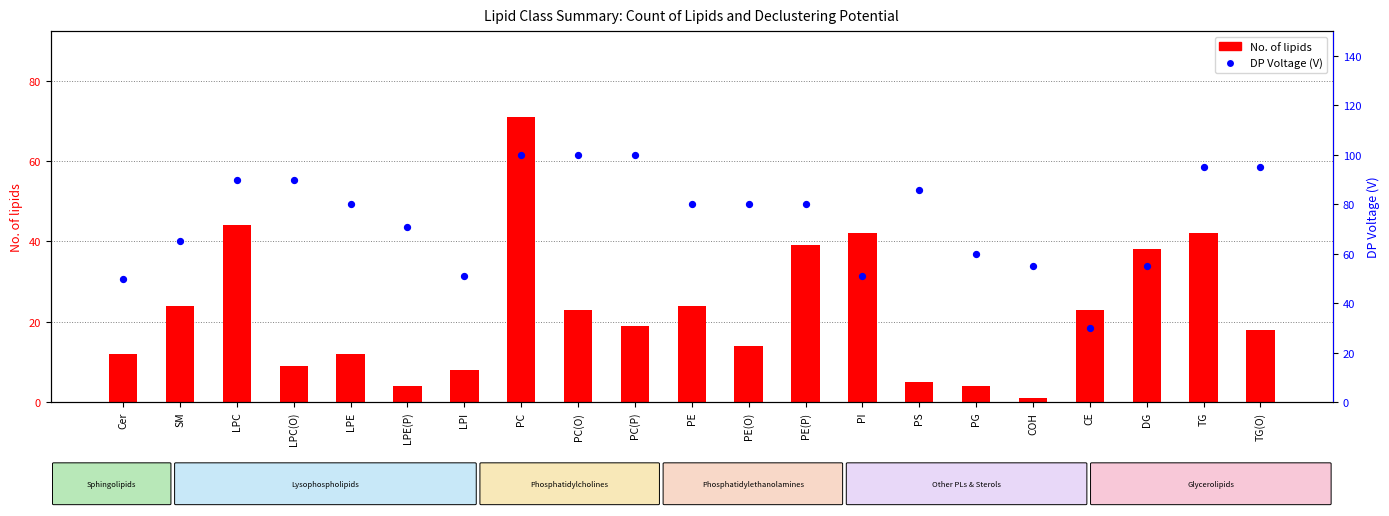

Which series contains the lowest Y value?

No. of lipids